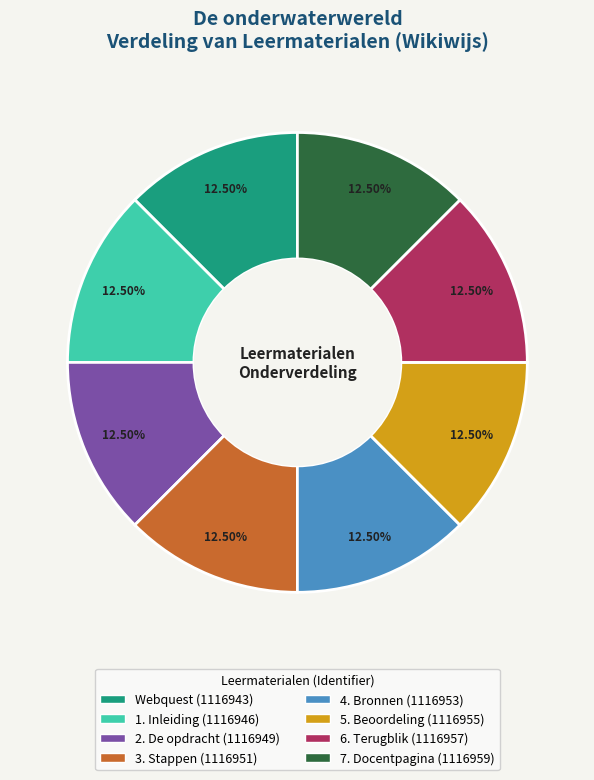

What is the ratio of the value at 1. Inleiding to the value at Webquest?

1.0